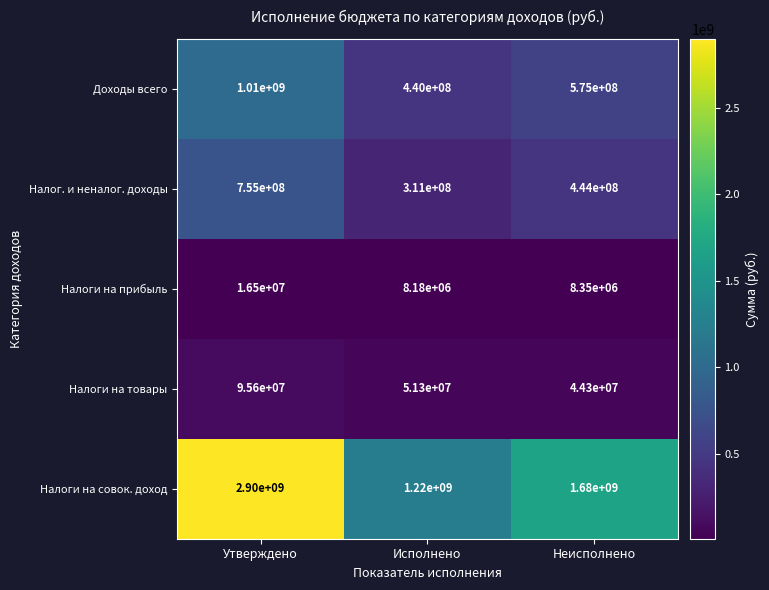

What is the difference between the maximum and minimum values in the Доходы всего series?

570000000